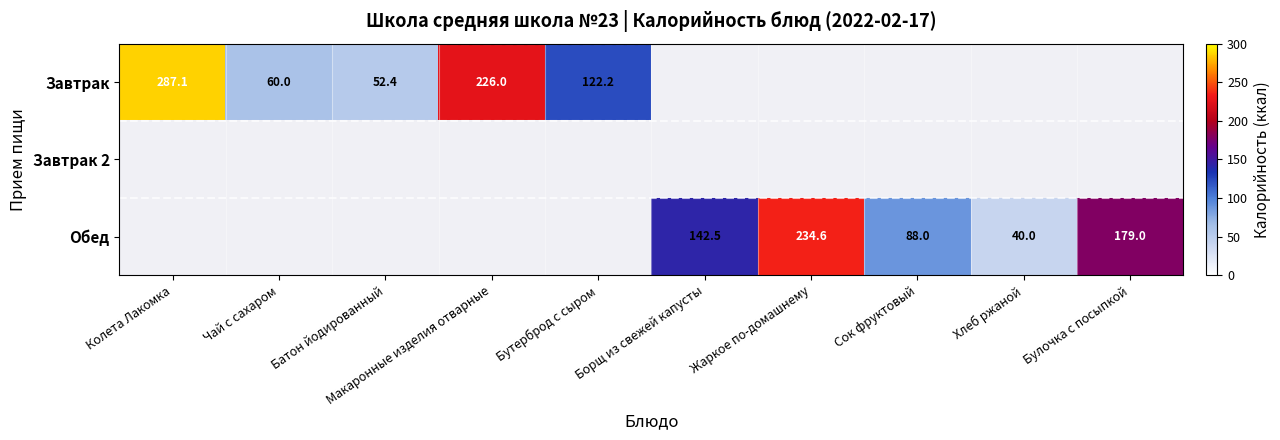

What is the difference between the Завтрак values at Колета Лакомка and Макаронные изделия отварные?

61.1